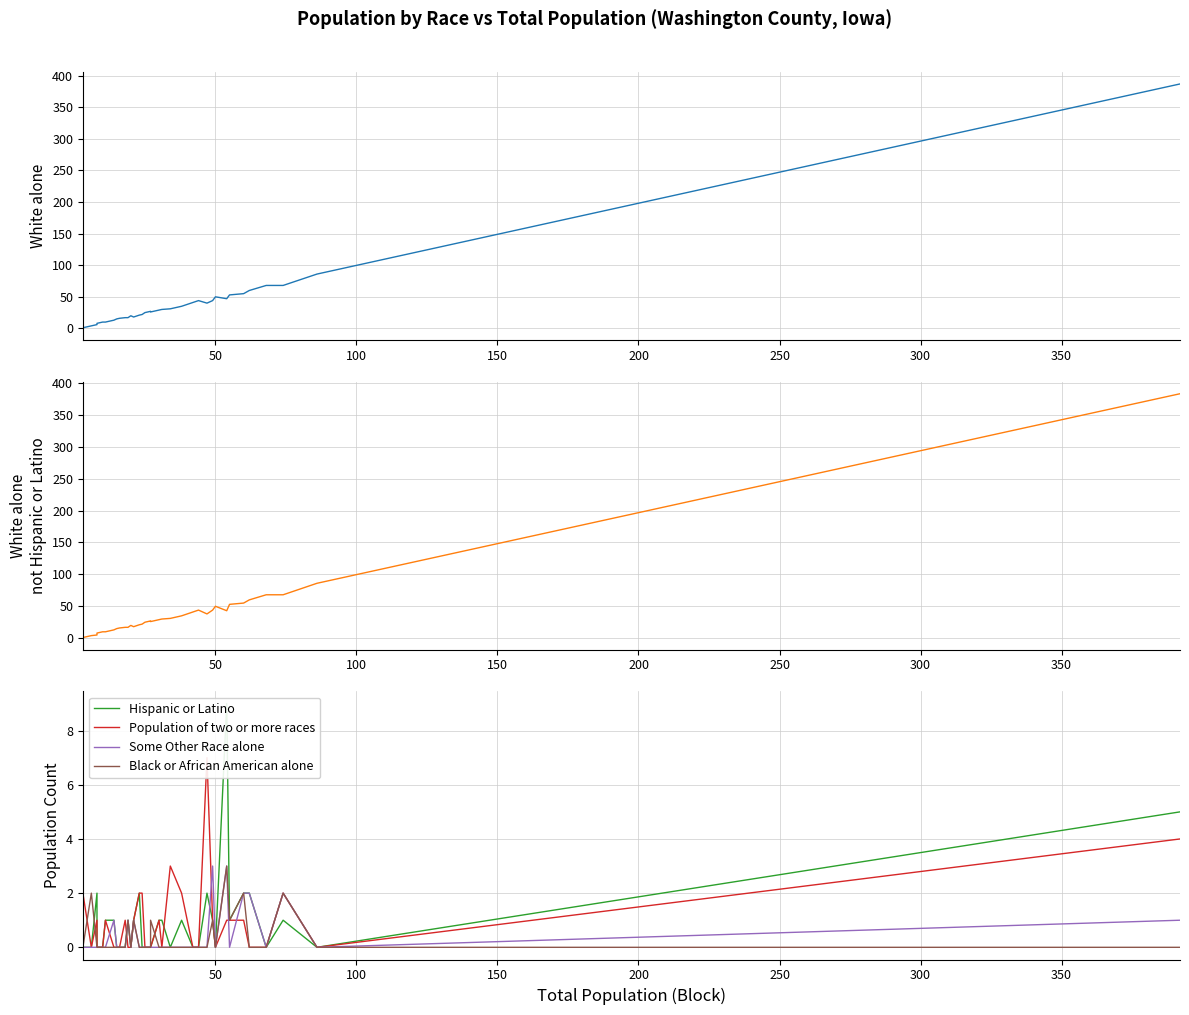

How many values in the White alone series are below 26?

17